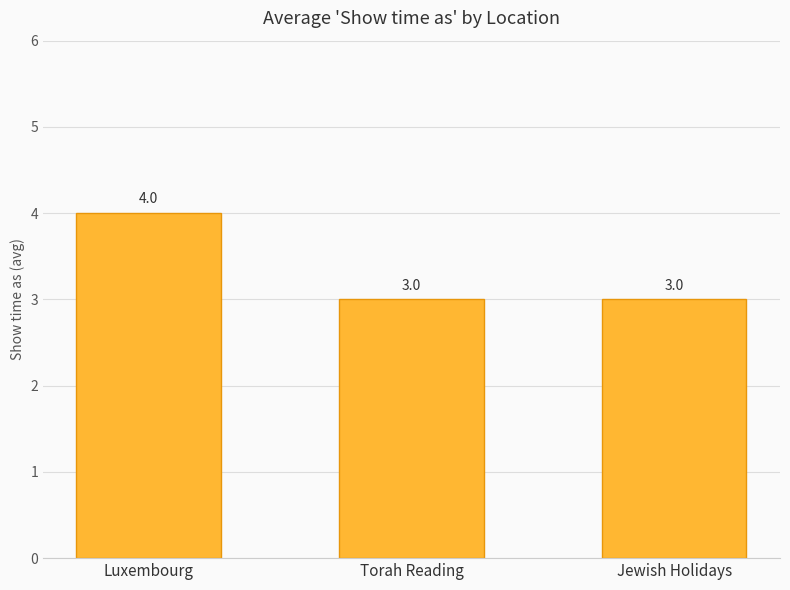

How many values are between 3 and 4?

3